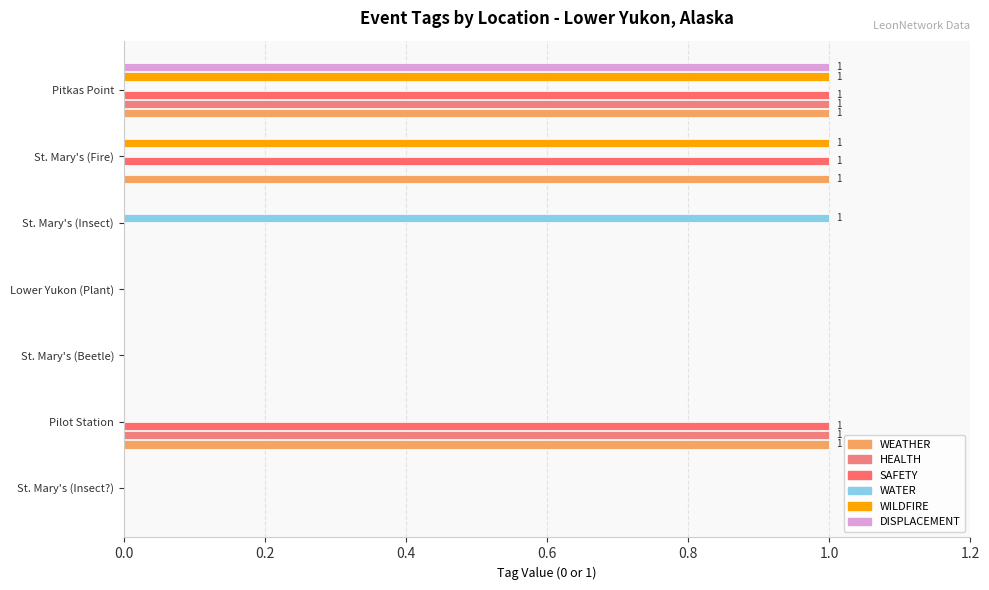

Count the number of data series in this chart.

6